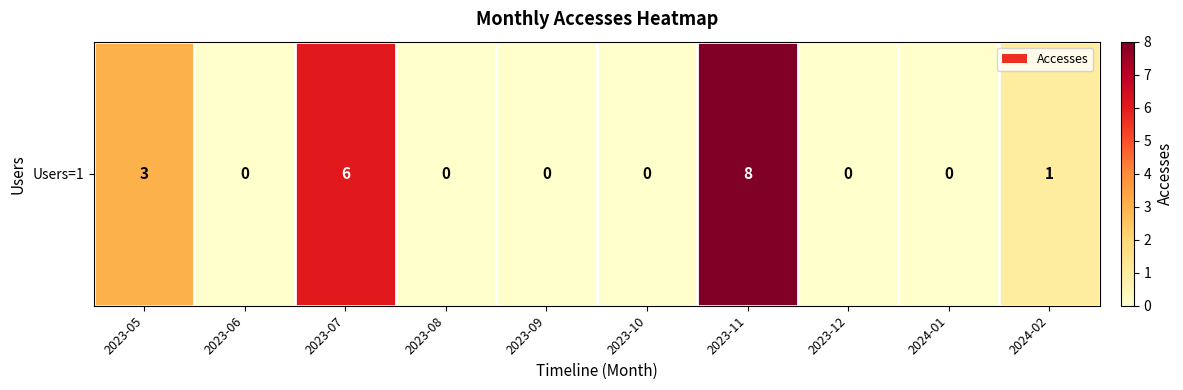

What is the average value?

2